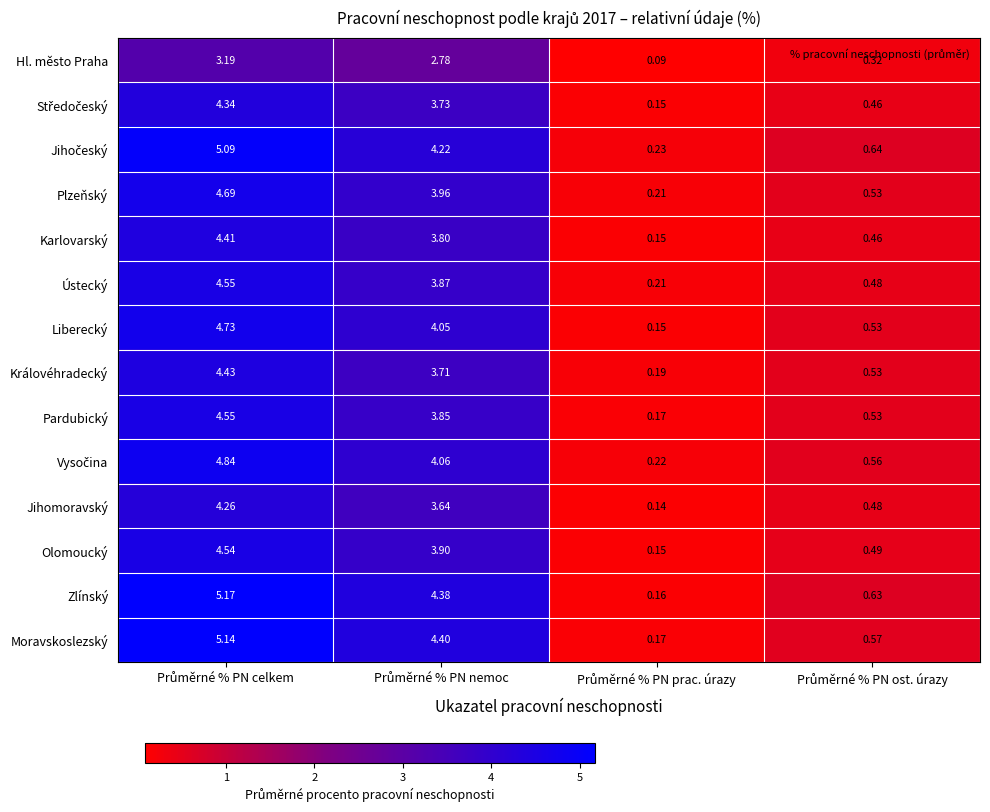

Which series has the largest range (max minus min)?

Zlínský